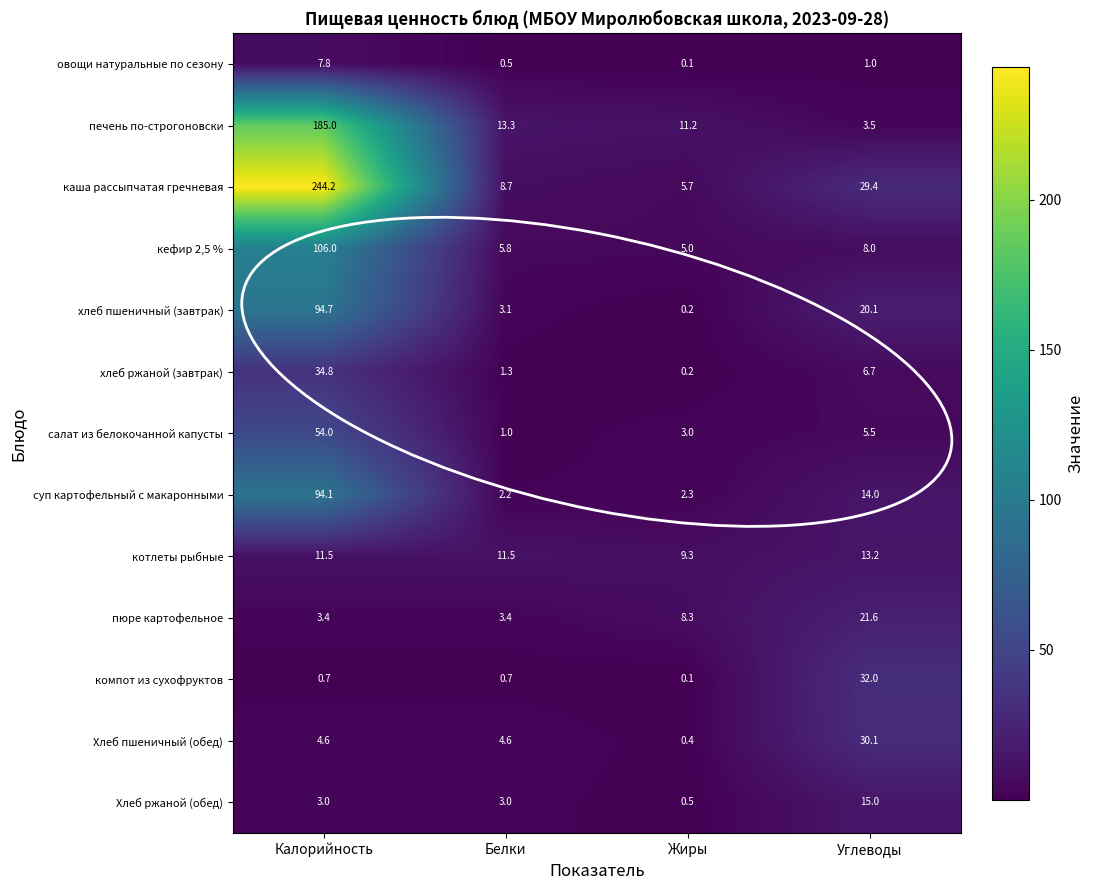

What is the difference between the highest and lowest values at Белки?

12.8